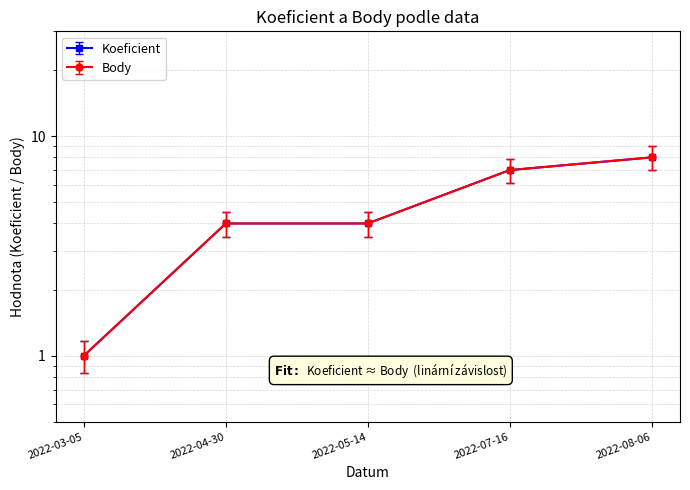

What is the spread (max minus min) of values at 2022-07-16?

0.9